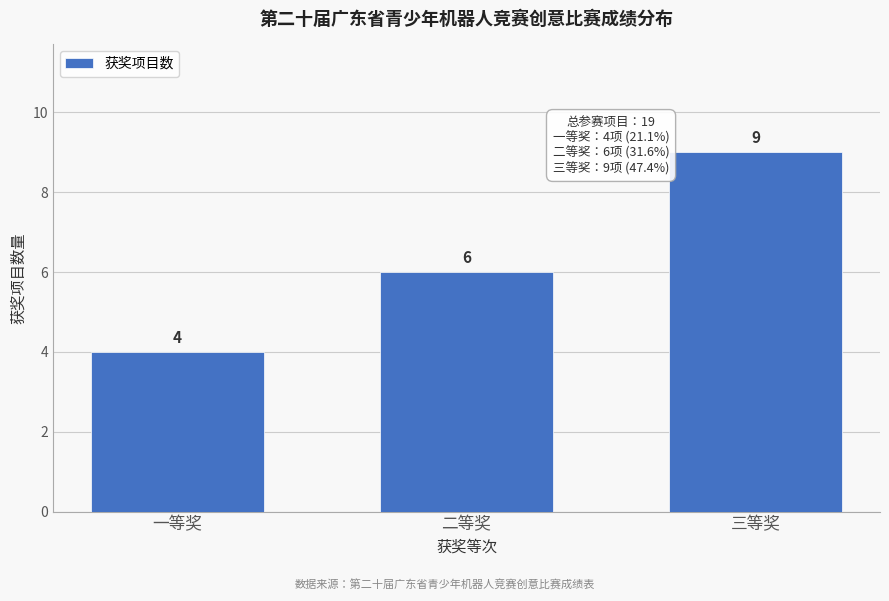

Reading left to right, what are all the values shown in this chart?

一等奖=4	二等奖=6	三等奖=9